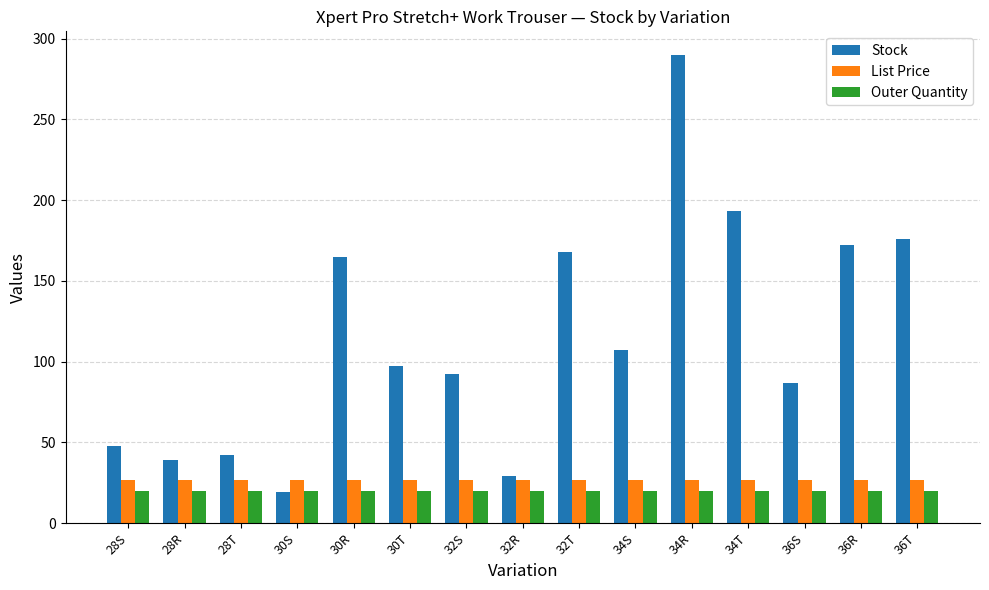

Does the chart contain stacked bars?

No